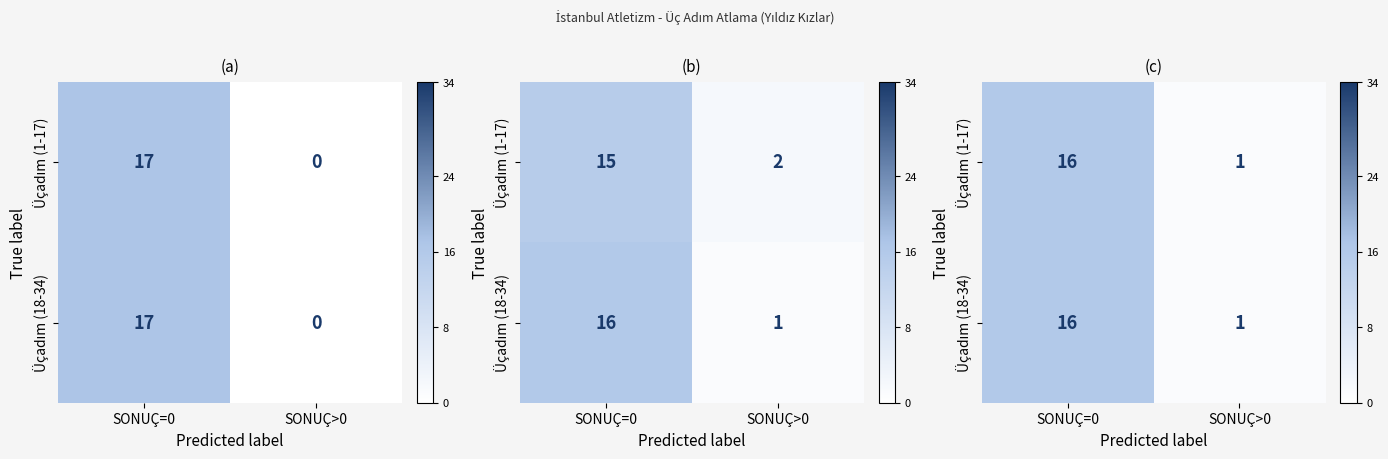

At how many categories does at least one series exceed 15?

1